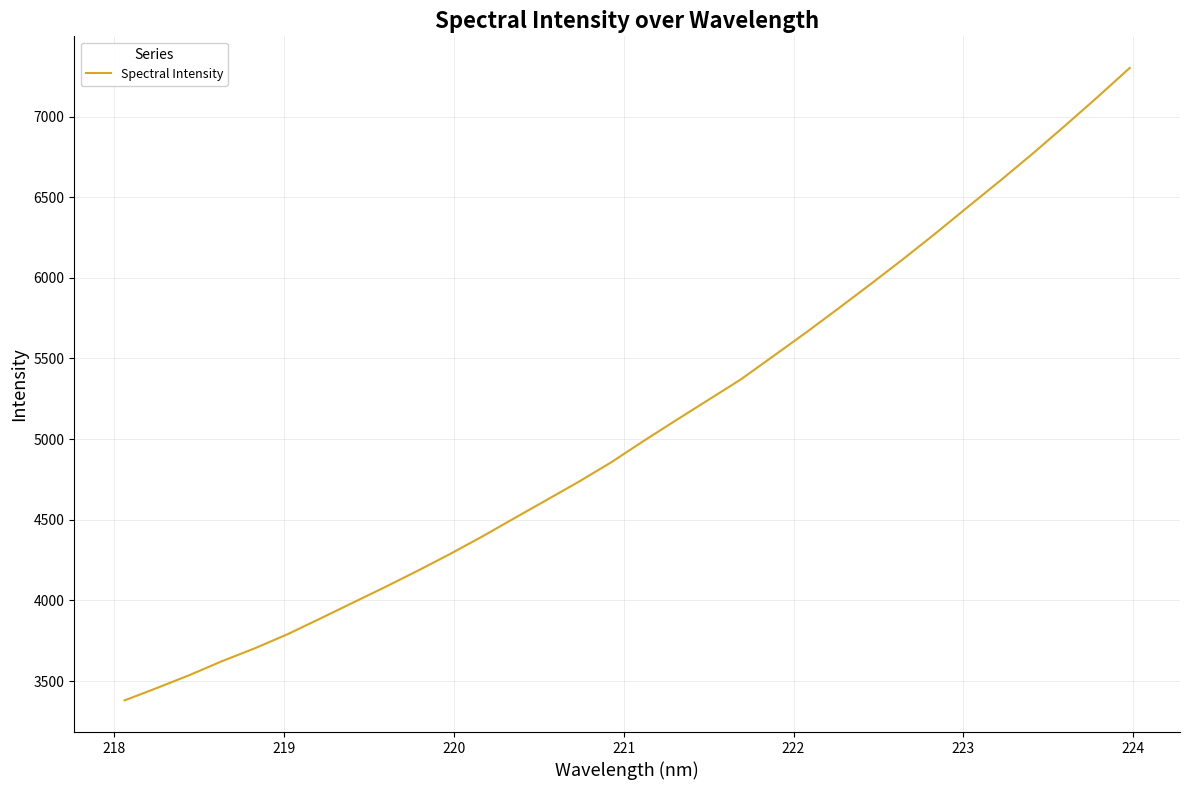

What is the average value?

5070.1